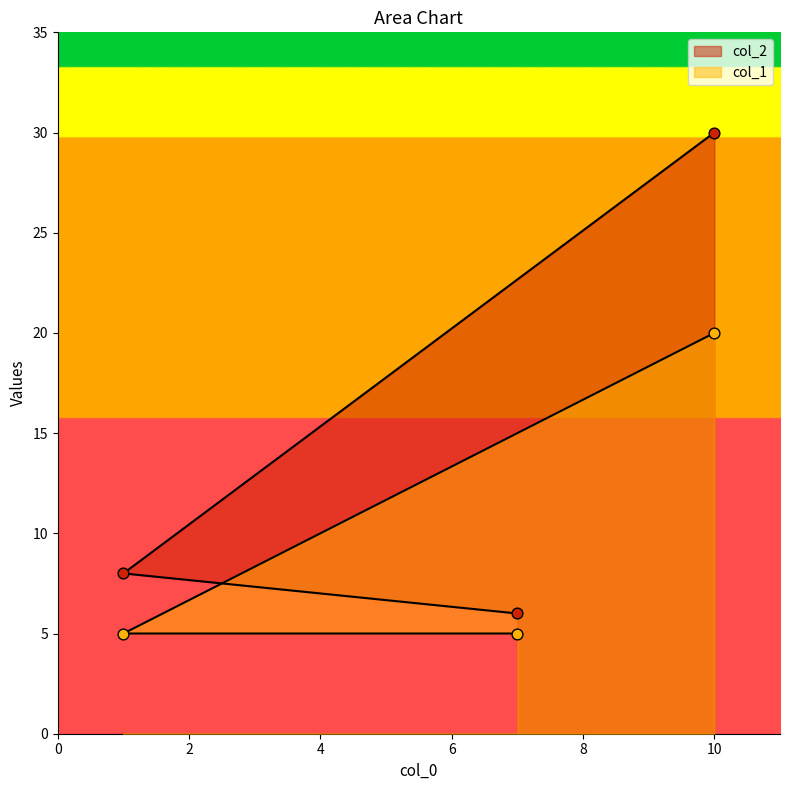

What is the total value across all series at 1?

13